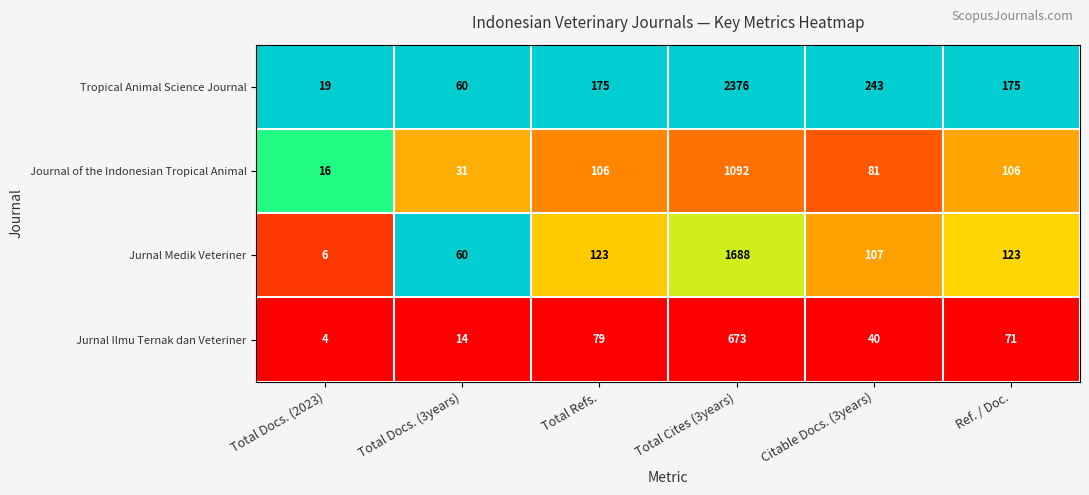

Which series has the widest spread of values?

Tropical Animal Science Journal